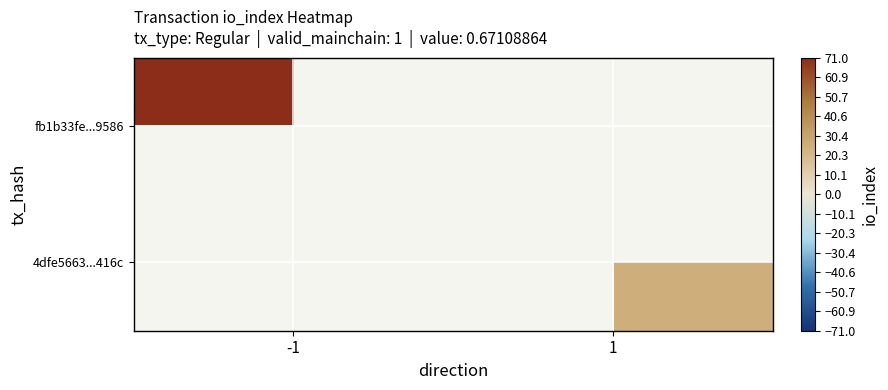

Which series has the widest spread of values?

fb1b33fe...9586